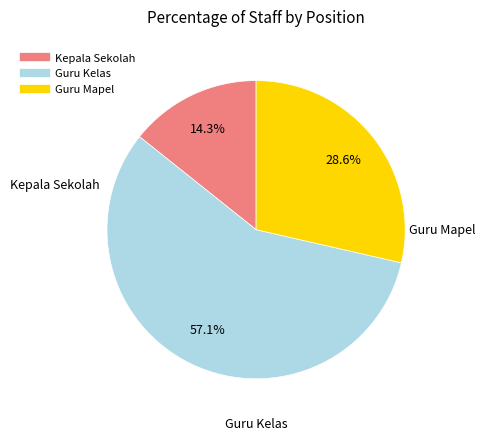

To the nearest percent, what is the difference between the Guru Mapel and Kepala Sekolah slice percentages?

14%